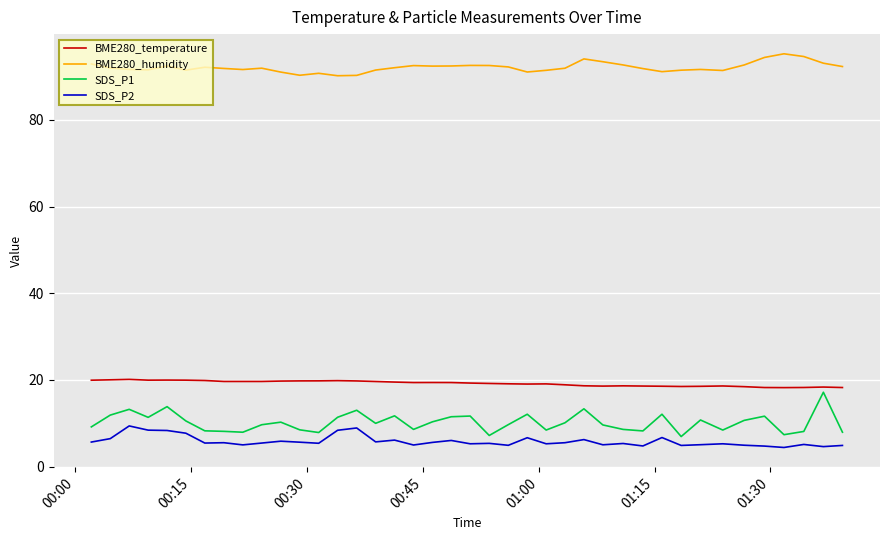

What is the lowest value of the SDS_P1 series?

7.0